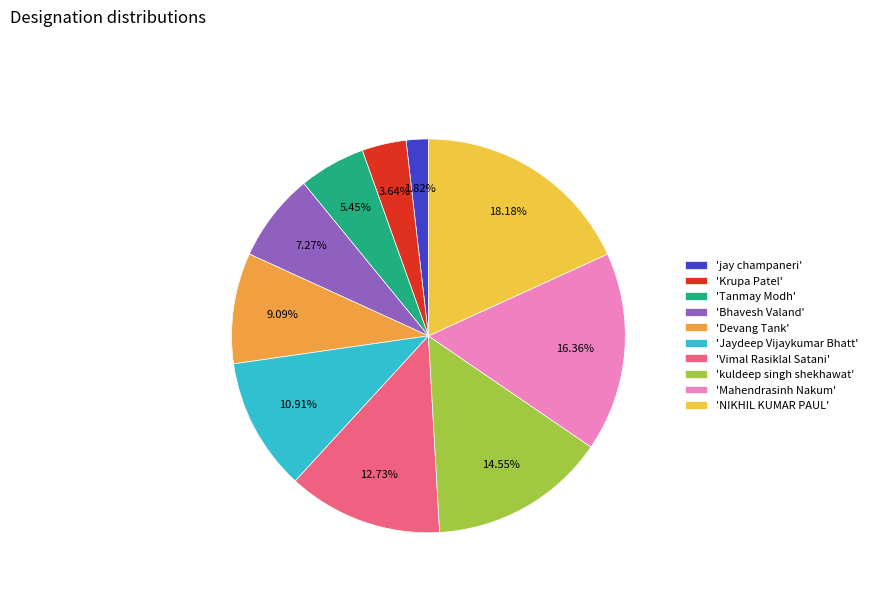

To the nearest percent, what is the average slice percentage?

10%